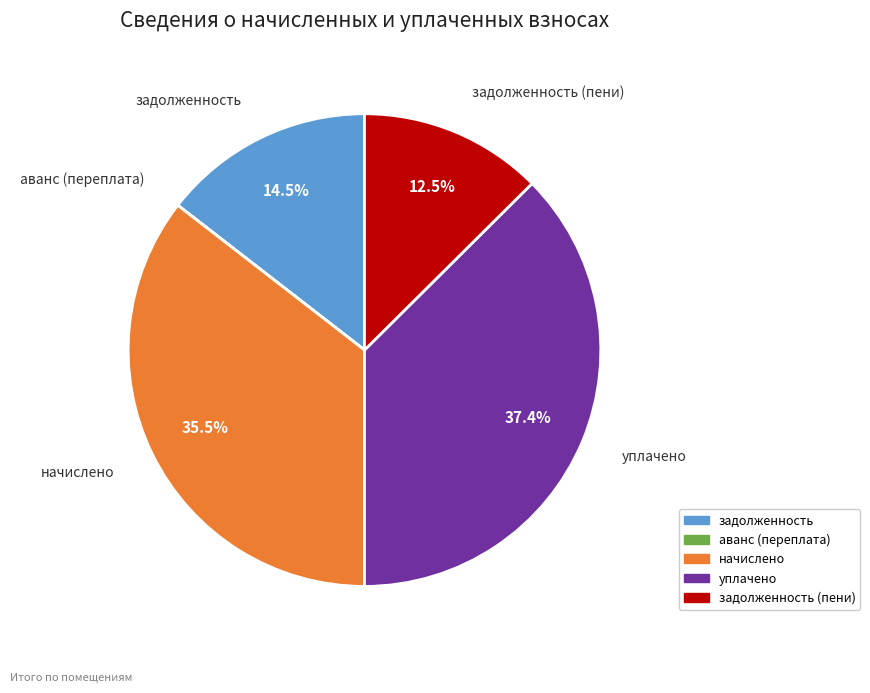

How much of the chart is everything except начислено?

64.5%